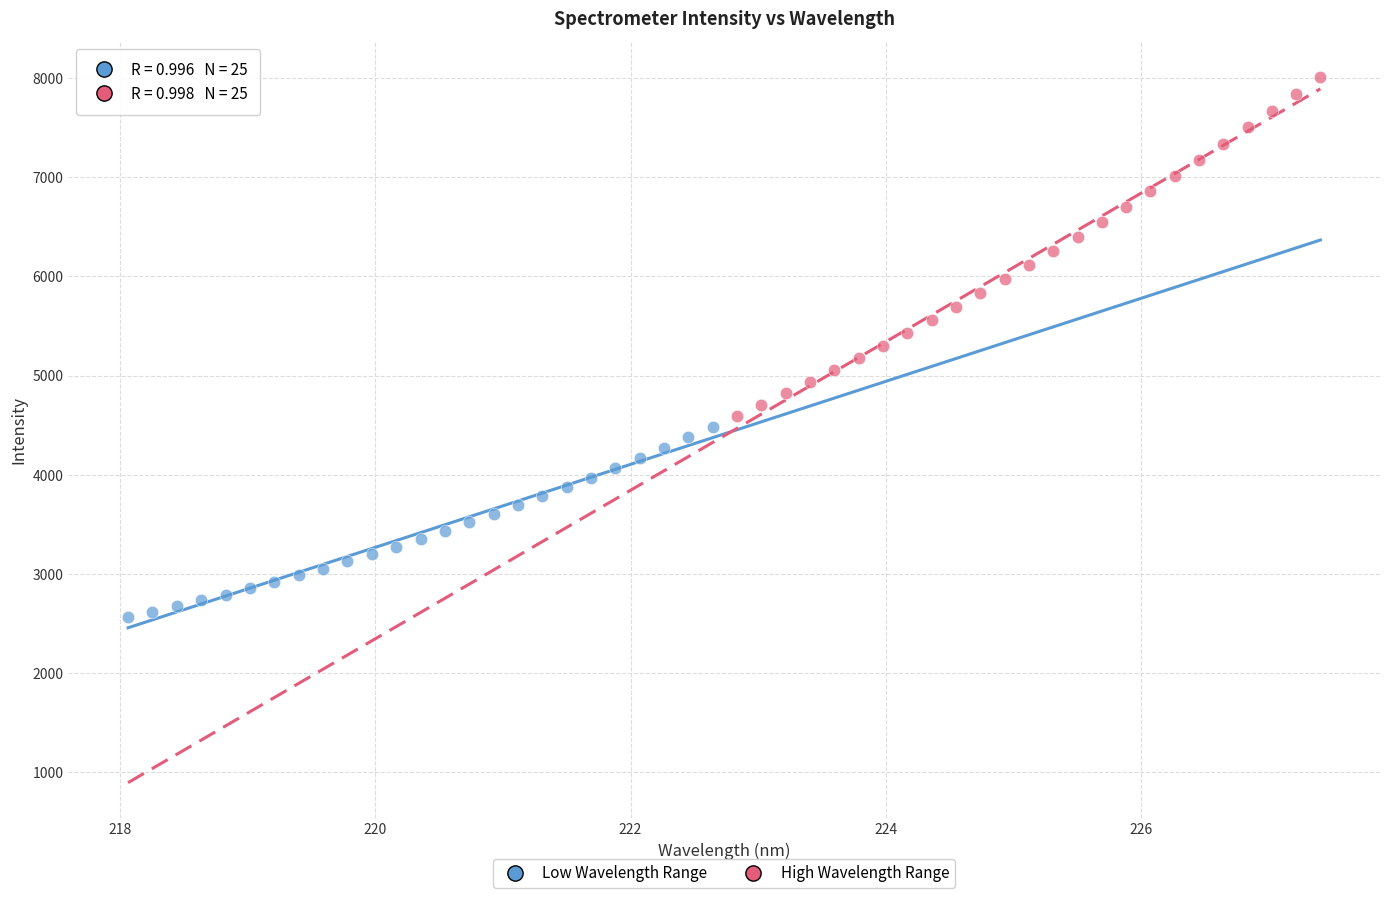

Which series contains the highest Y value?

High Wavelength Range